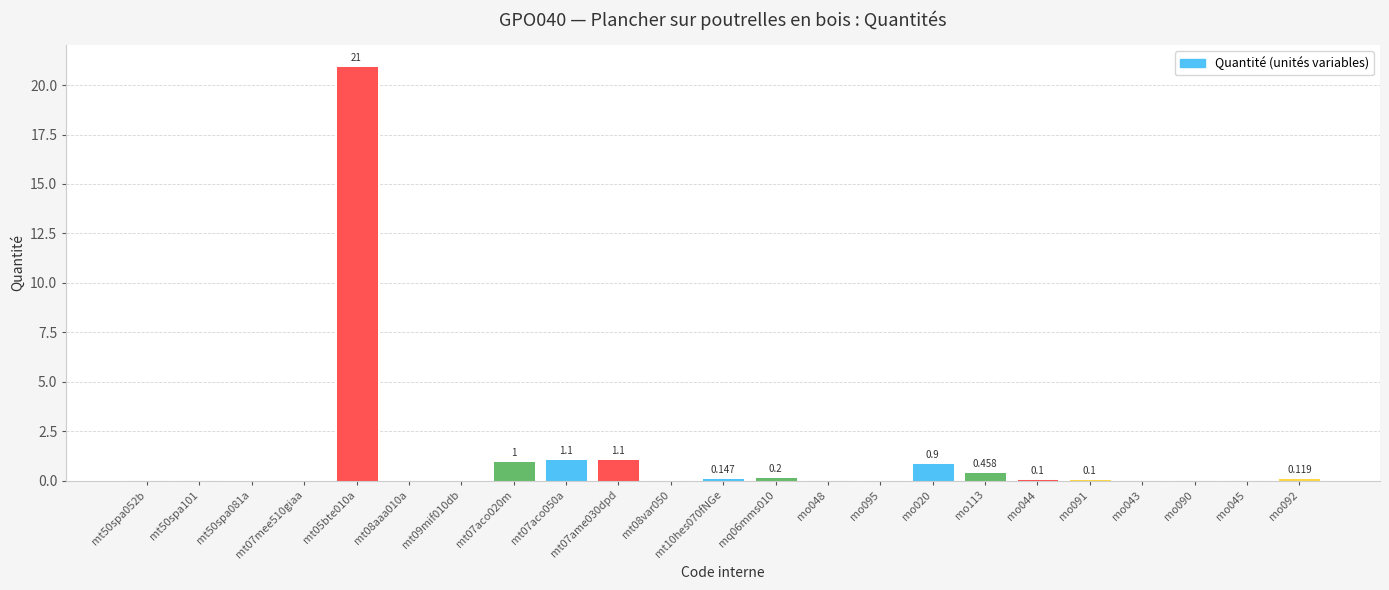

What is the sum of the values at mo043 and mo095?

0.1